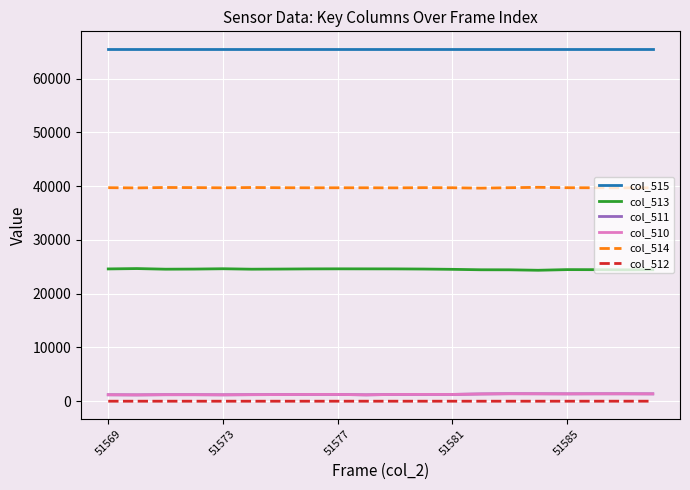

Which series has the largest total across all categories?

col_515